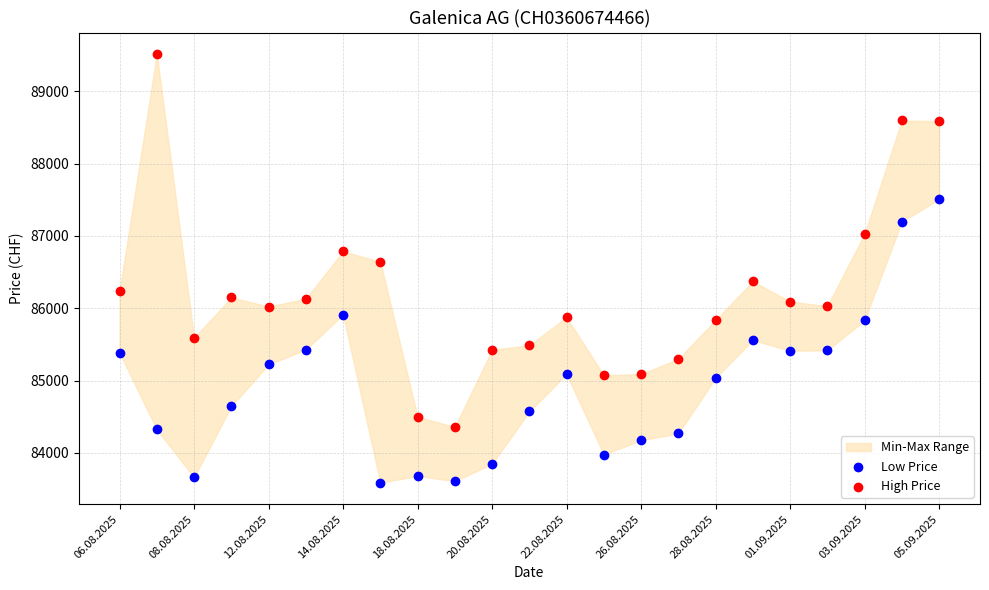

Which series contains the highest Y value?

High Price